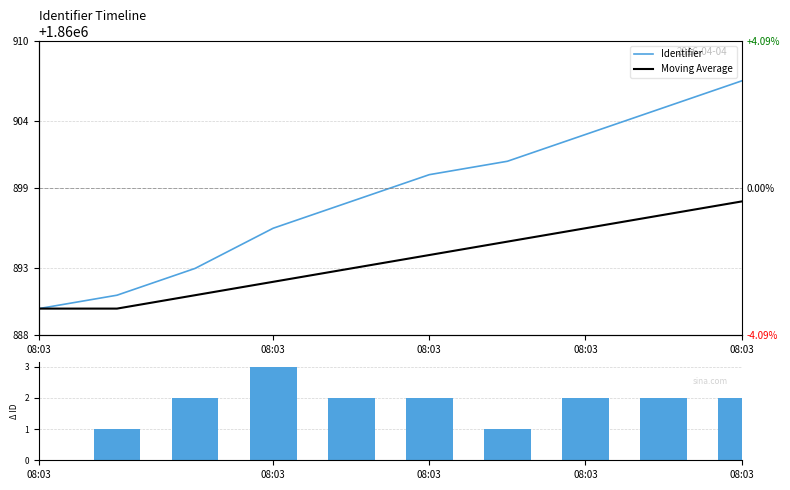

How many values in Change are above zero?

9